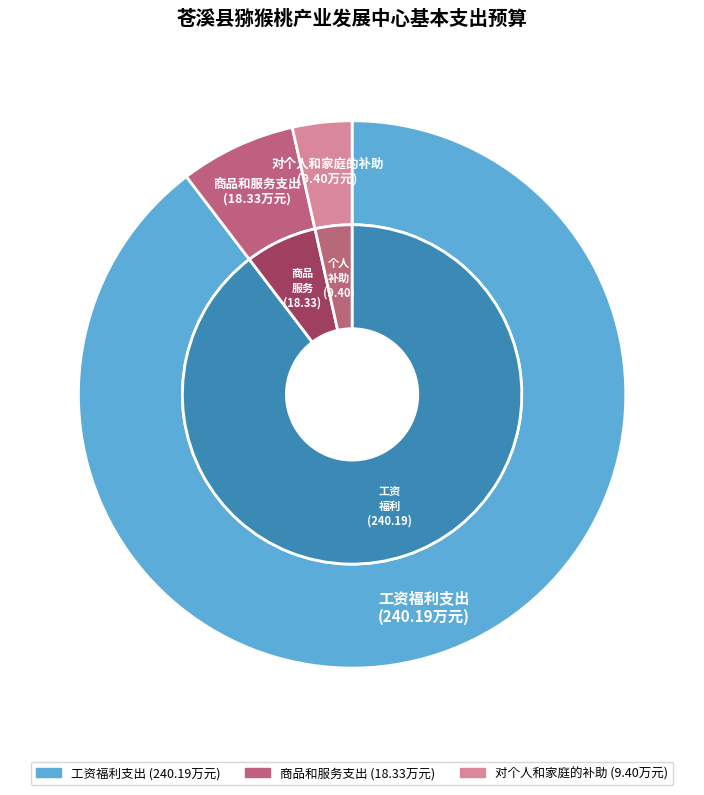

Which slice is the smallest?

对个人和家庭的补助